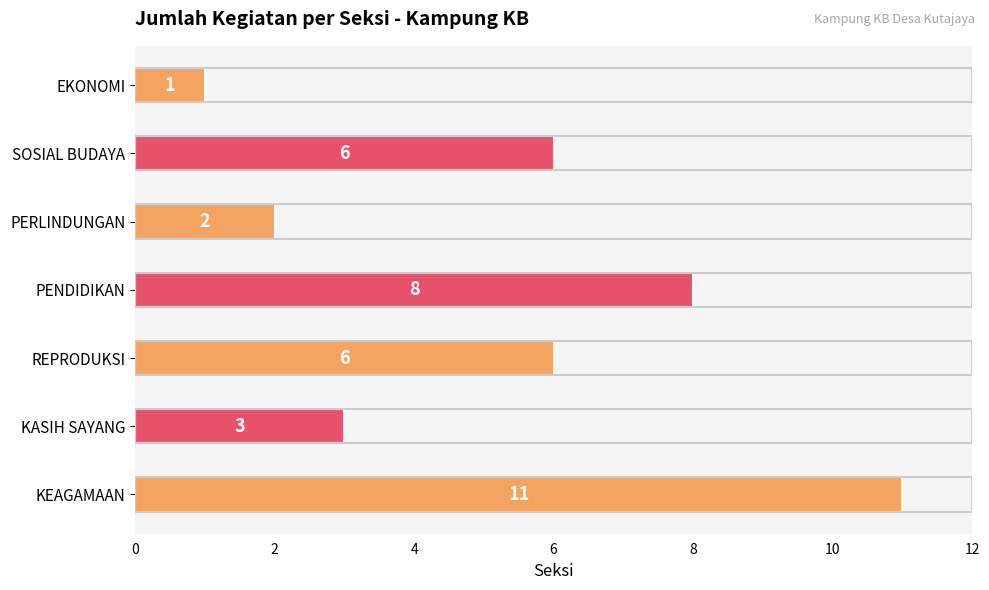

Reading bottom to top, list all the values displayed in this chart.

11	3	6	8	2	6	1